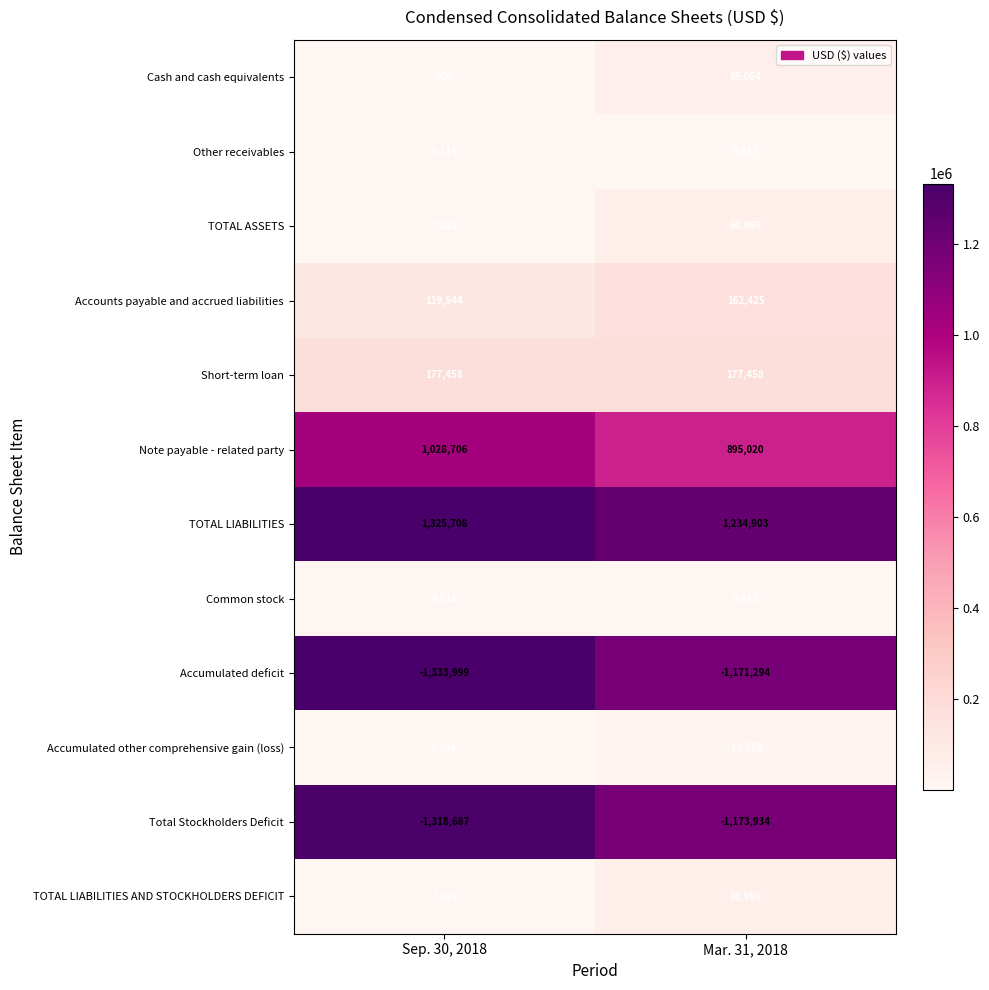

Where is Cash and cash equivalents nearest to the value 27980?

Sep. 30, 2018